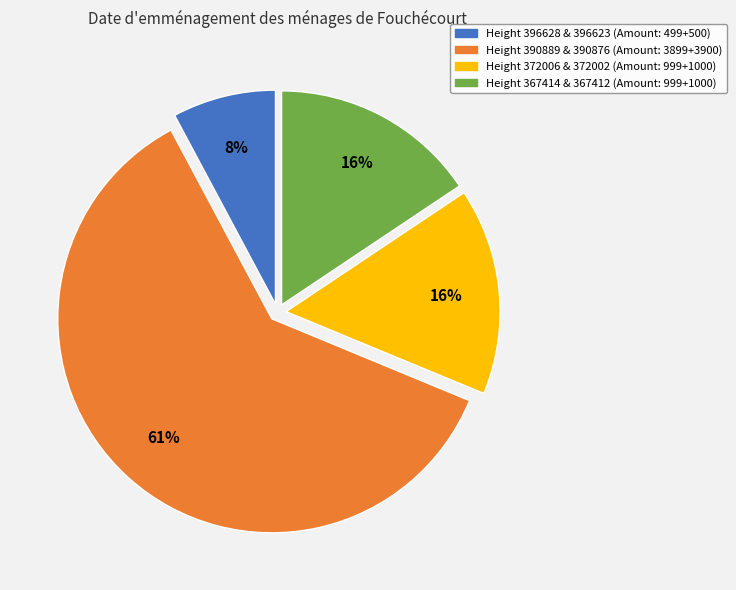

To the nearest percent, what is the average slice percentage?

25%